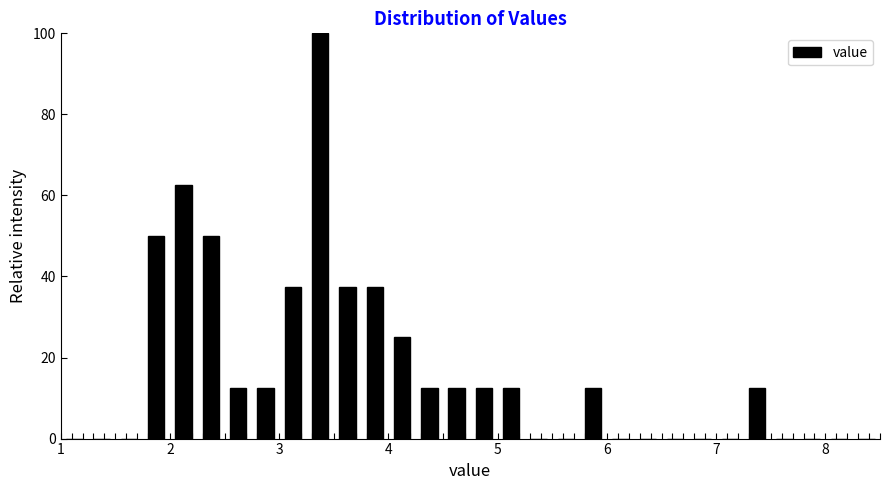

Read against the x-axis, roughly where is the centre of the tallest bar?

3.4